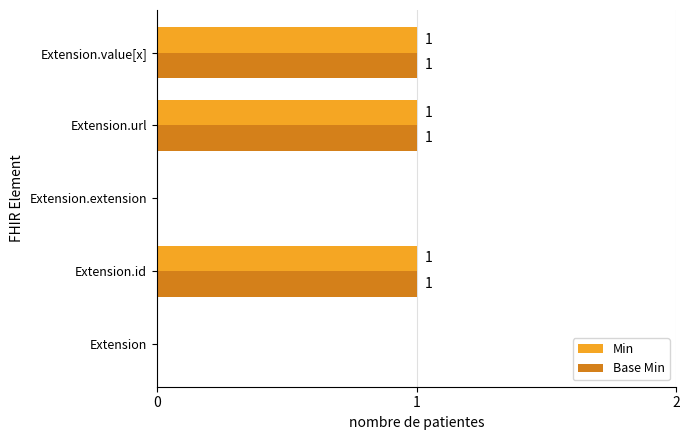

The value of Min at Extension.id is 1. True or false?

True